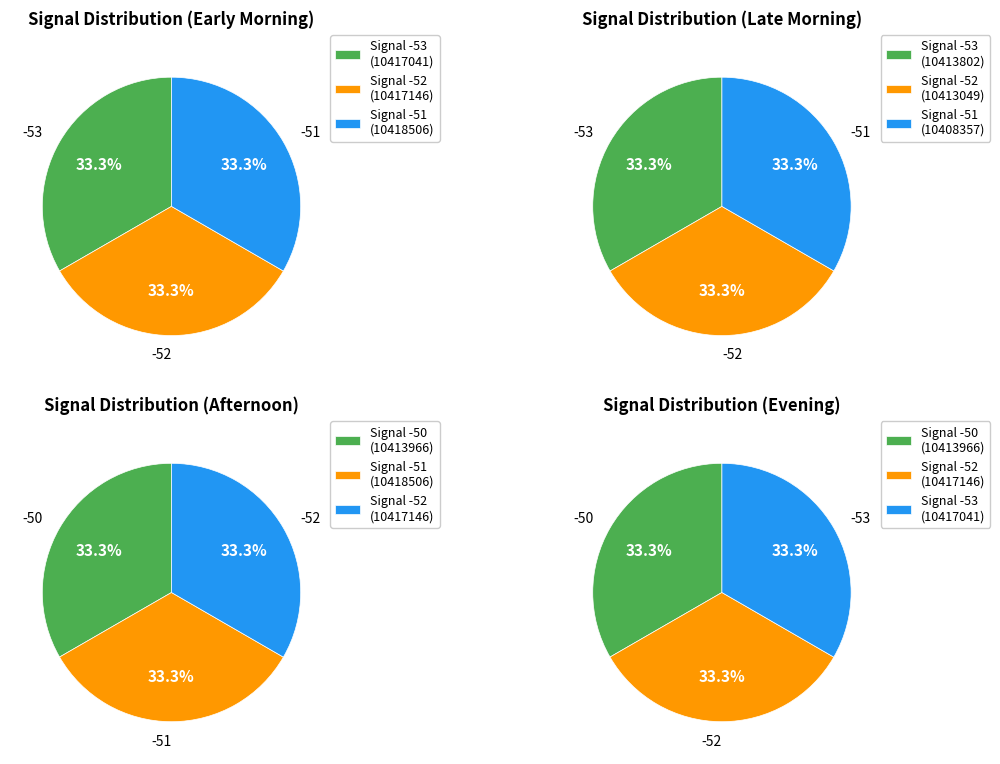

Which category has the biggest portion of the pie?

Signal -51